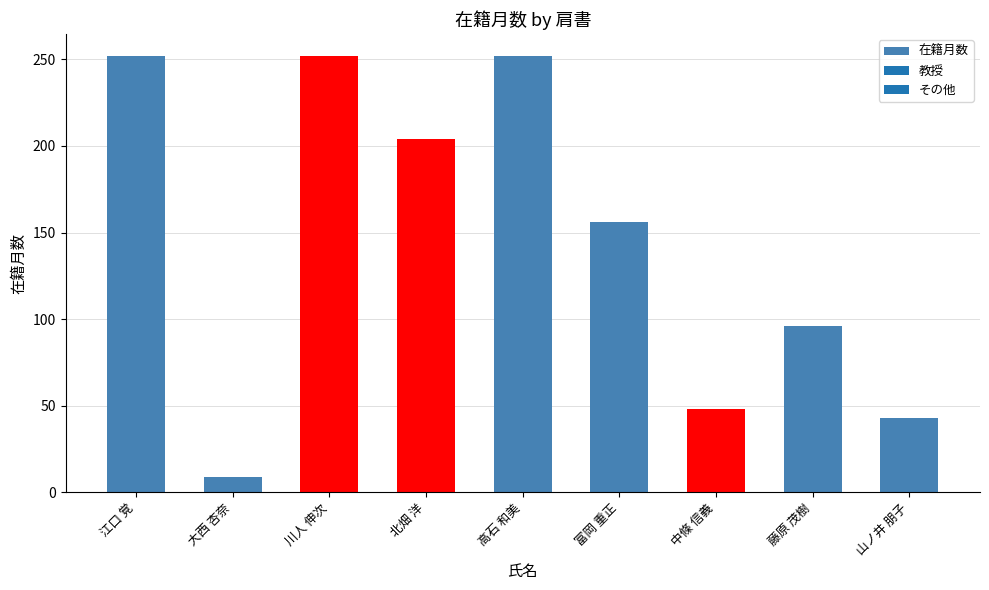

What is the greatest value displayed?

252